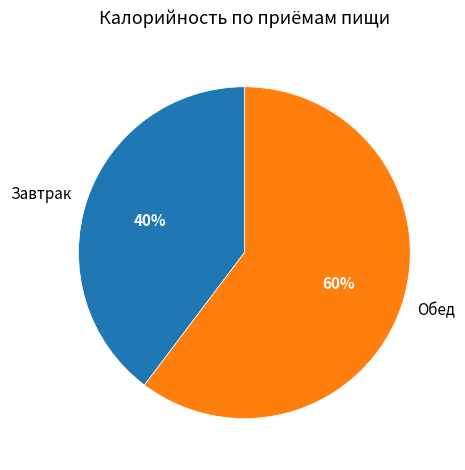

Does any single category account for the majority?

Yes